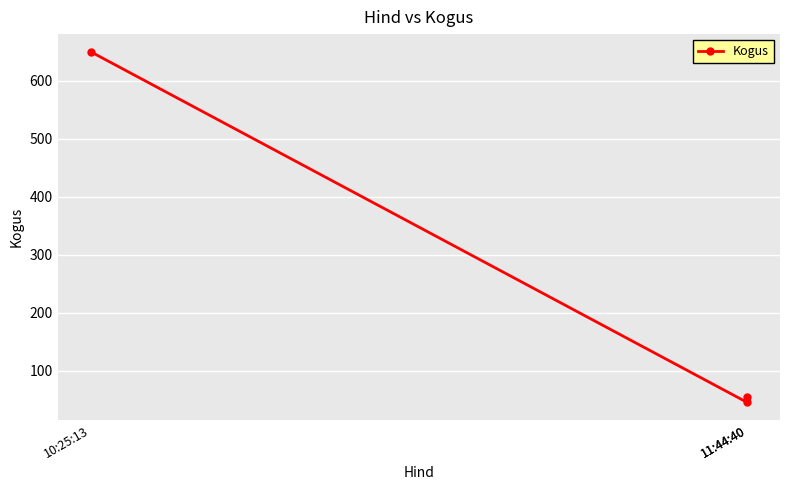

How many data points are above 55?

1